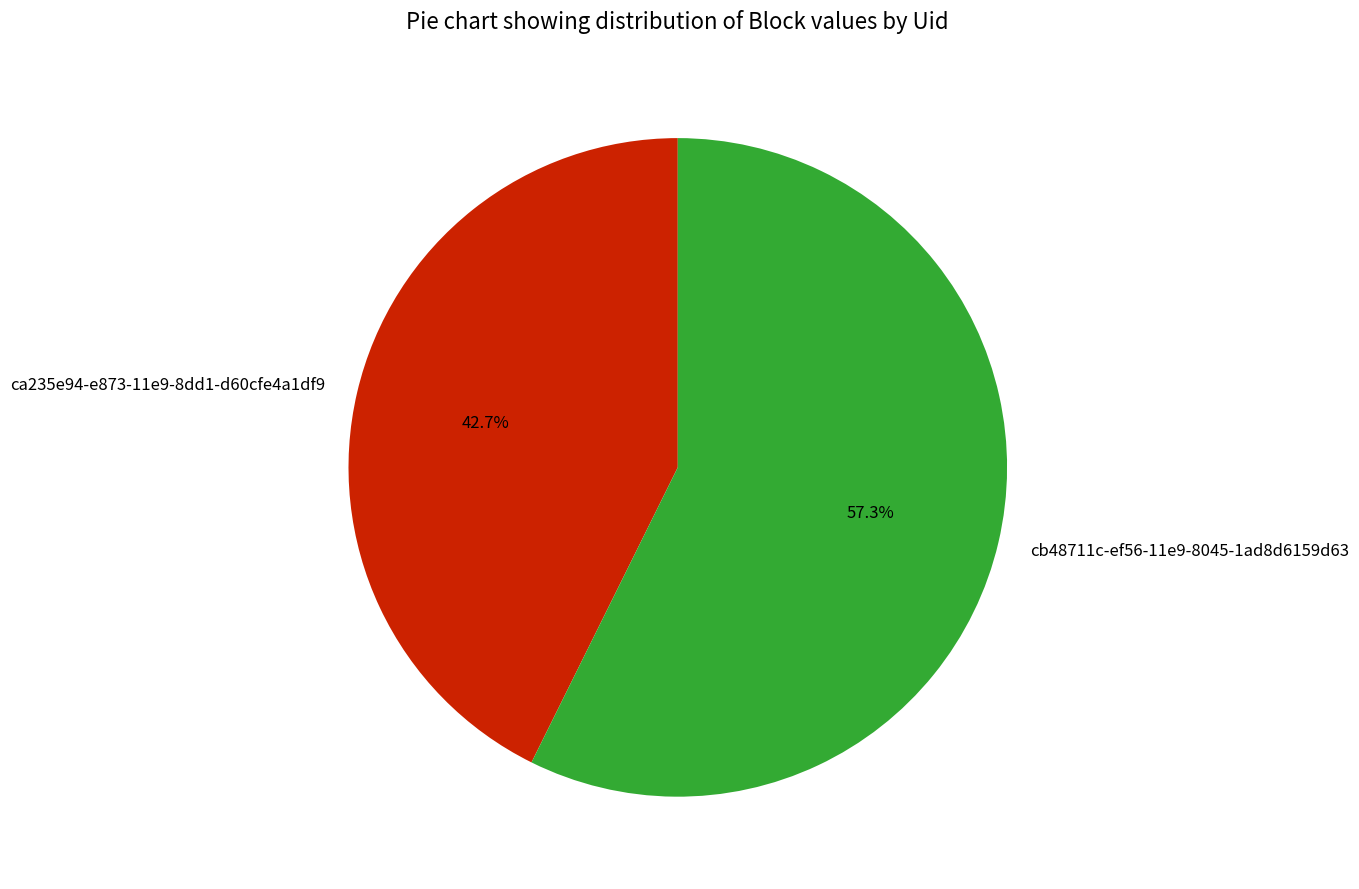

To the nearest percent, what is the combined percentage of cb48711c-ef56-11e9-8045-1ad8d6159d63 and ca235e94-e873-11e9-8dd1-d60cfe4a1df9?

100%